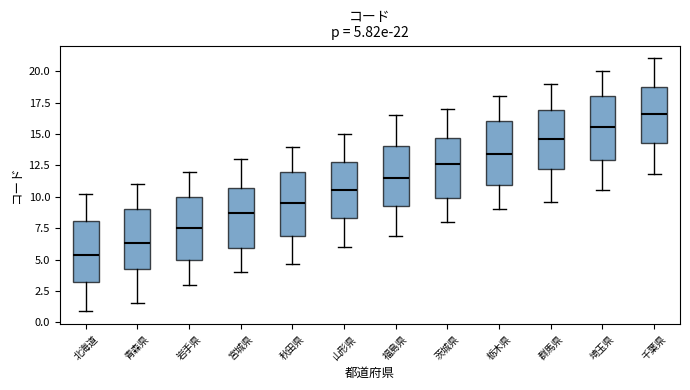

Which box's median line is the highest?

千葉県